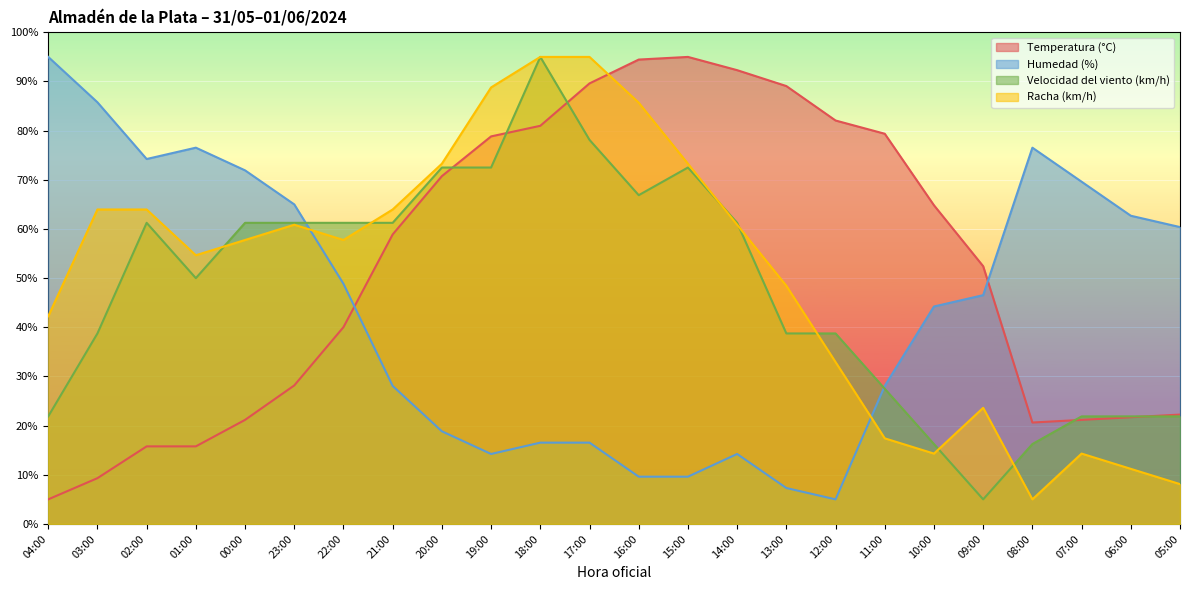

What is the sum of the Racha (km/h) values at 01:00 and 22:00?

112.4